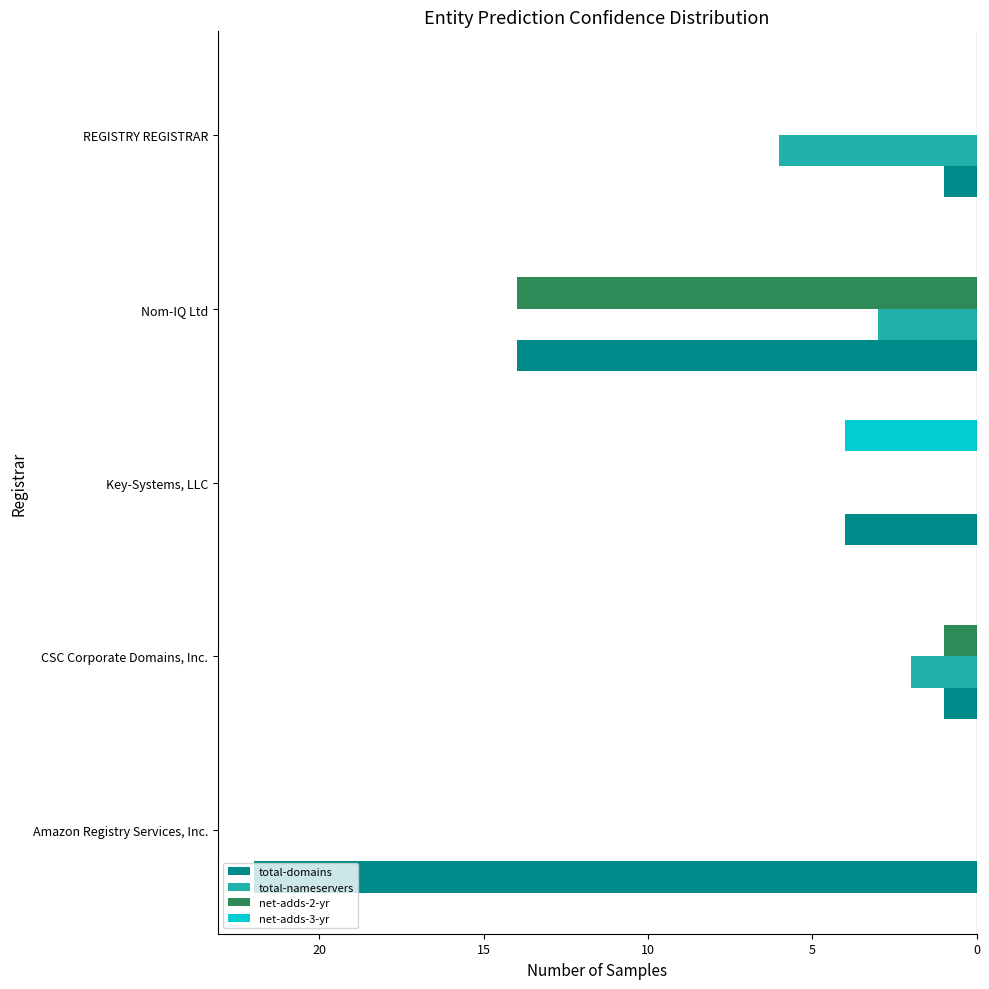

What are all the series names shown in the legend?

total-domains, total-nameservers, net-adds-2-yr, net-adds-3-yr